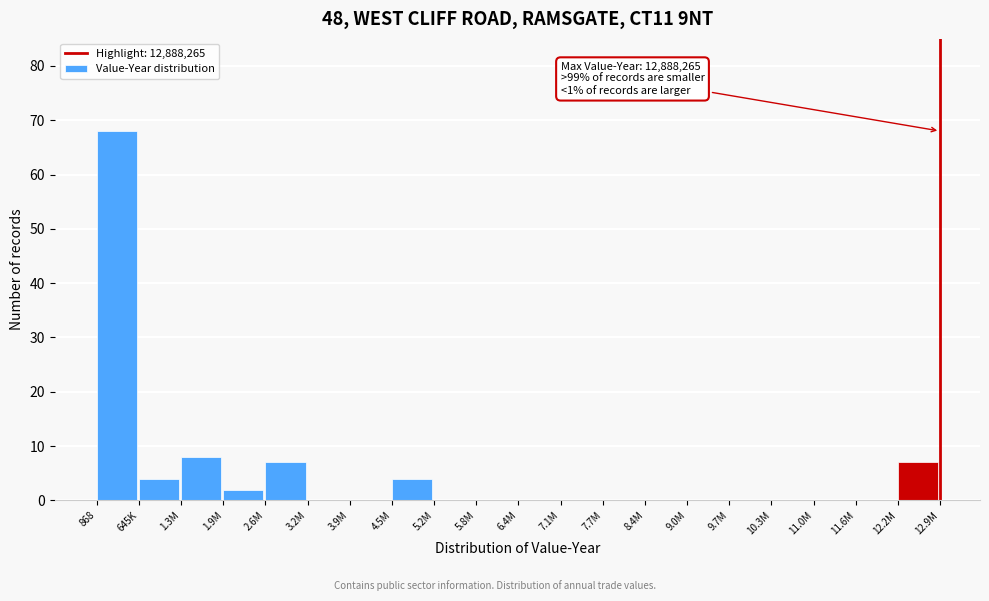

Reading left to right, what are all the values shown in this chart?

868=68	645K=4	1.3M=8	1.9M=2	2.6M=7	3.2M=0	3.9M=0	4.5M=4	5.2M=0	5.8M=0	6.4M=0	7.1M=0	7.7M=0	8.4M=0	9.0M=0	9.7M=0	10.3M=0	11.0M=0	11.6M=0	12.2M=7